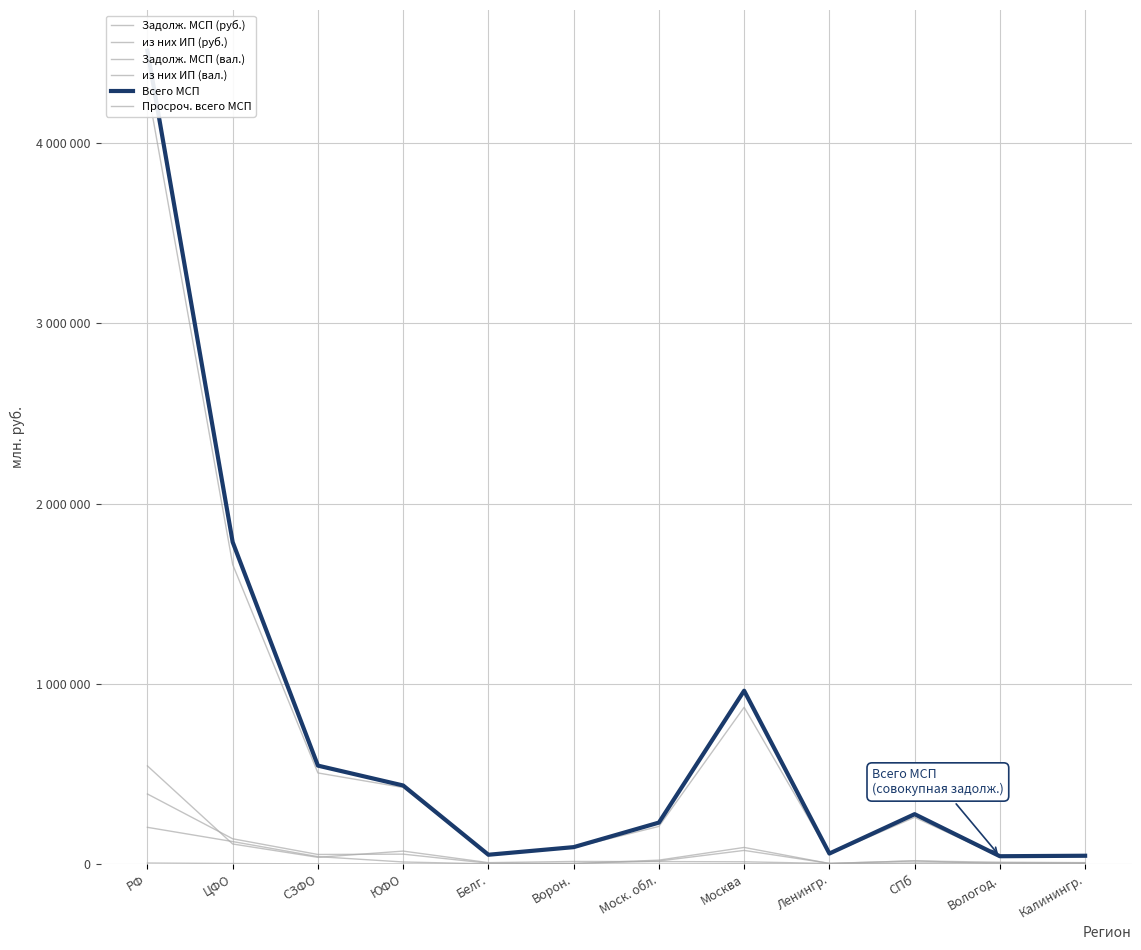

True or false: из них ИП (вал.) has more than 2 points higher than both neighbors.

False